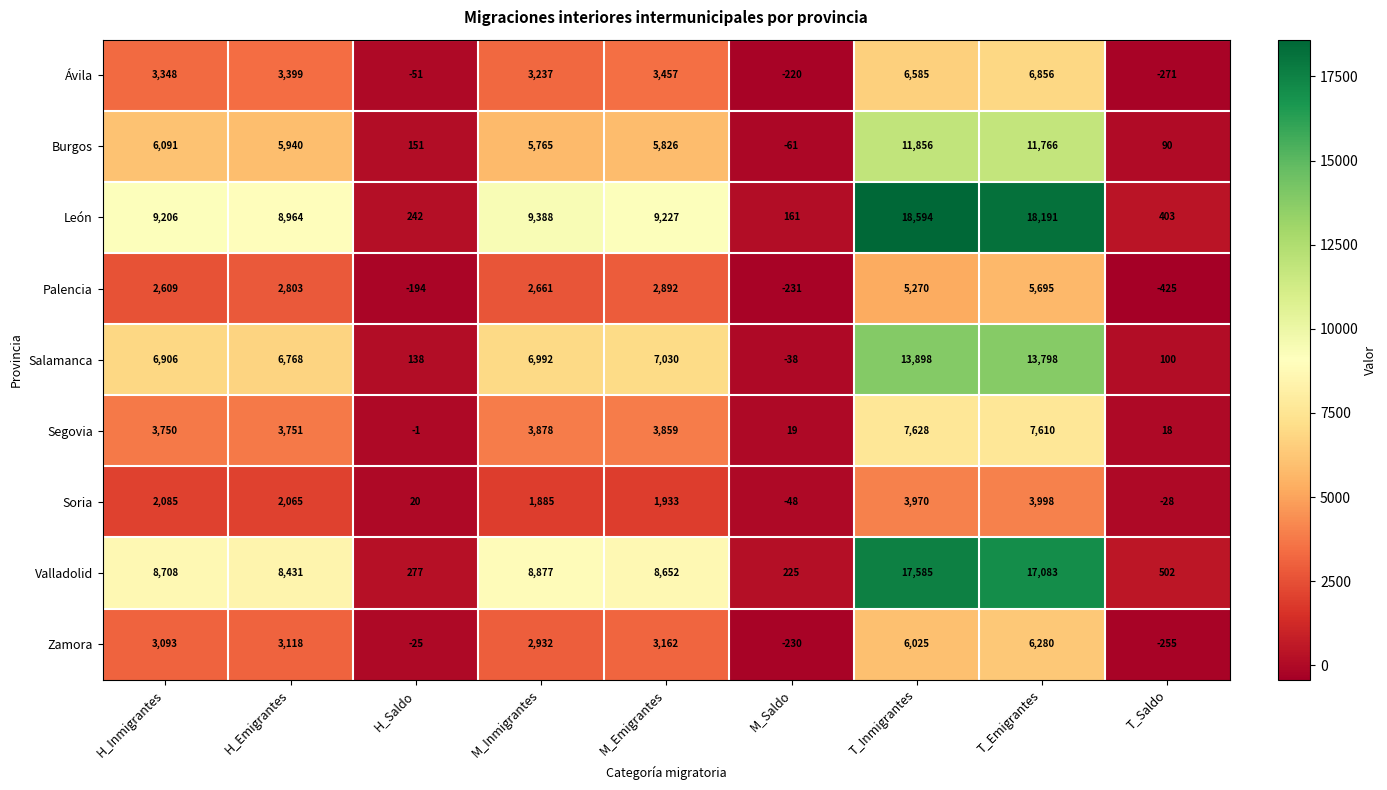

At H_Emigrantes, list the series in order from largest to smallest.

León, Valladolid, Salamanca, Burgos, Segovia, Ávila, Zamora, Palencia, Soria